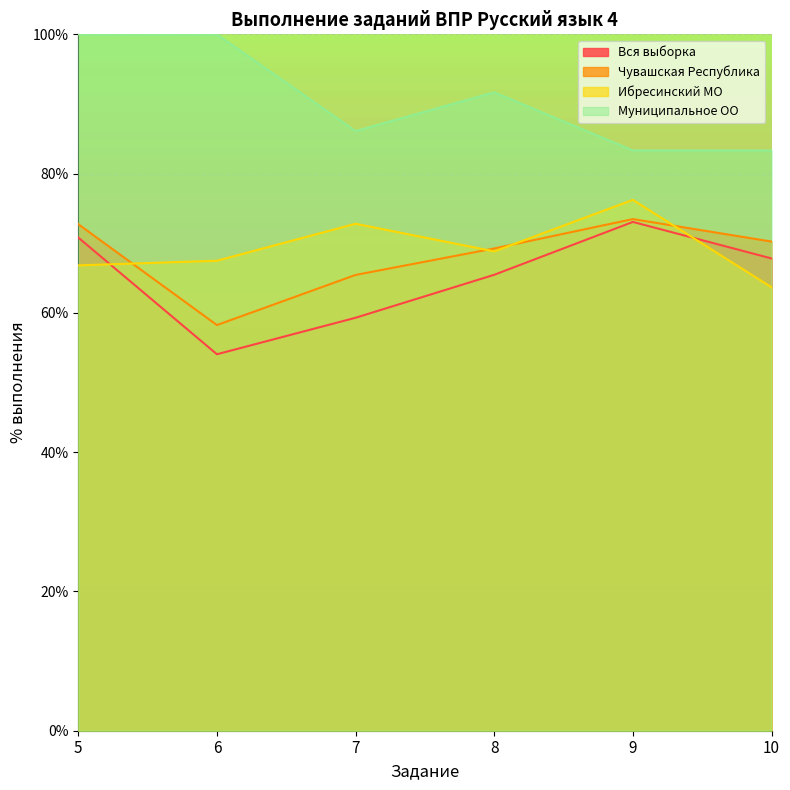

Where does the Ибресинский МО series first go above 68?

7